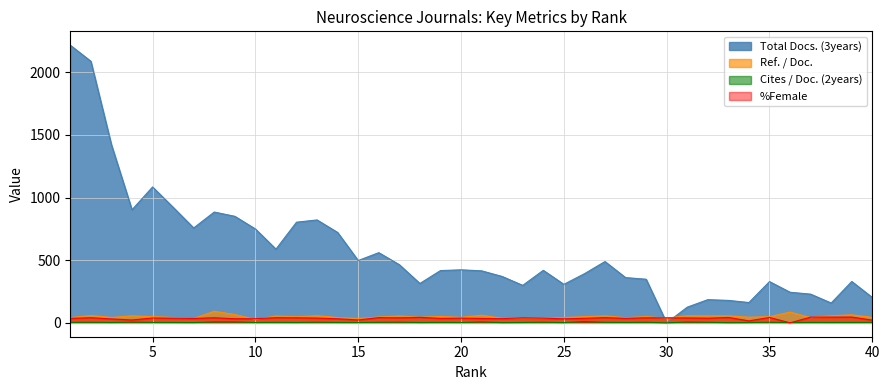

What is the value of the Total Docs. (3years) point at the 29th from the left?

348.0